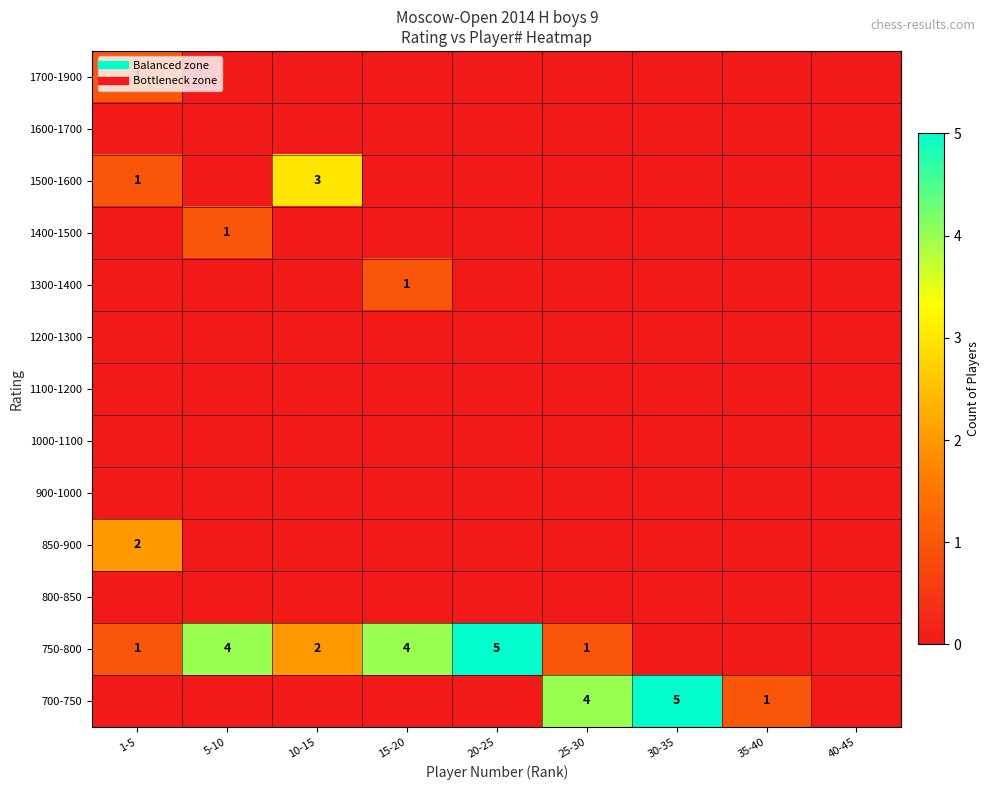

True or false: 750-800 has a value of 3 at 10-15.

False